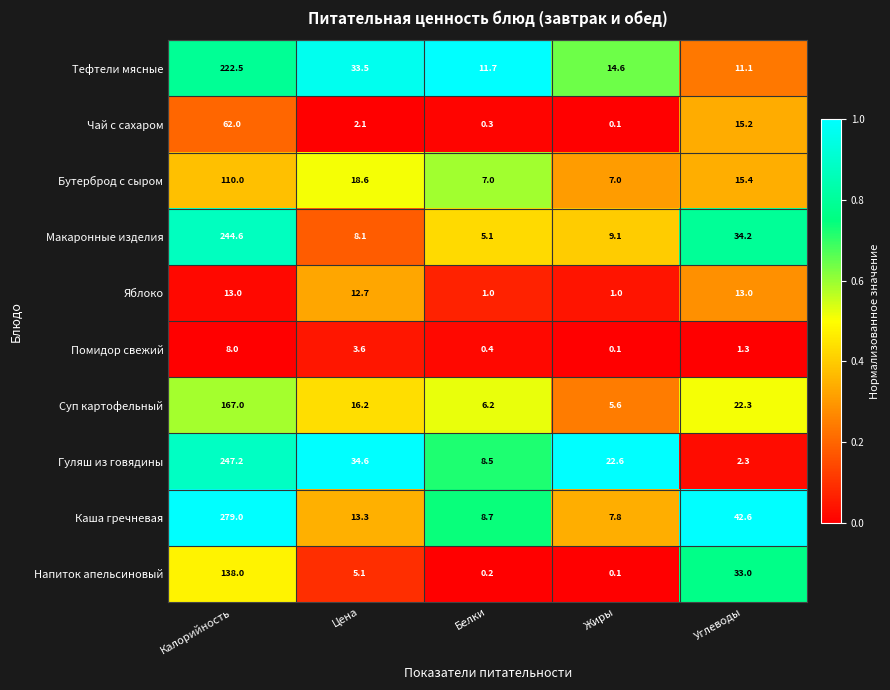

At how many categories does at least one series exceed 0?

5